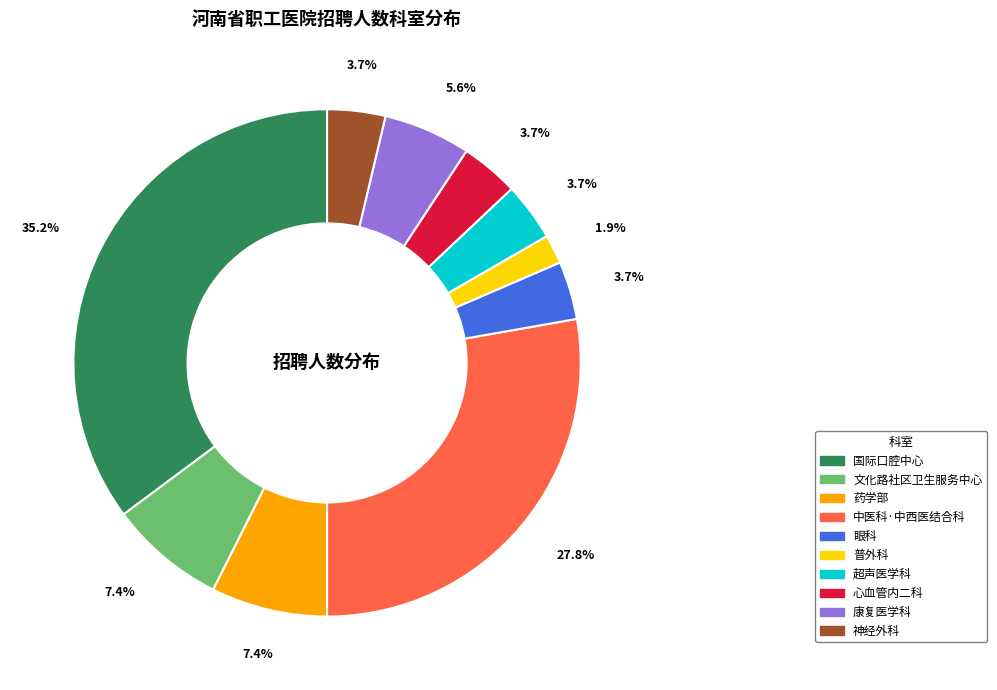

Count the number of slices in the pie.

10